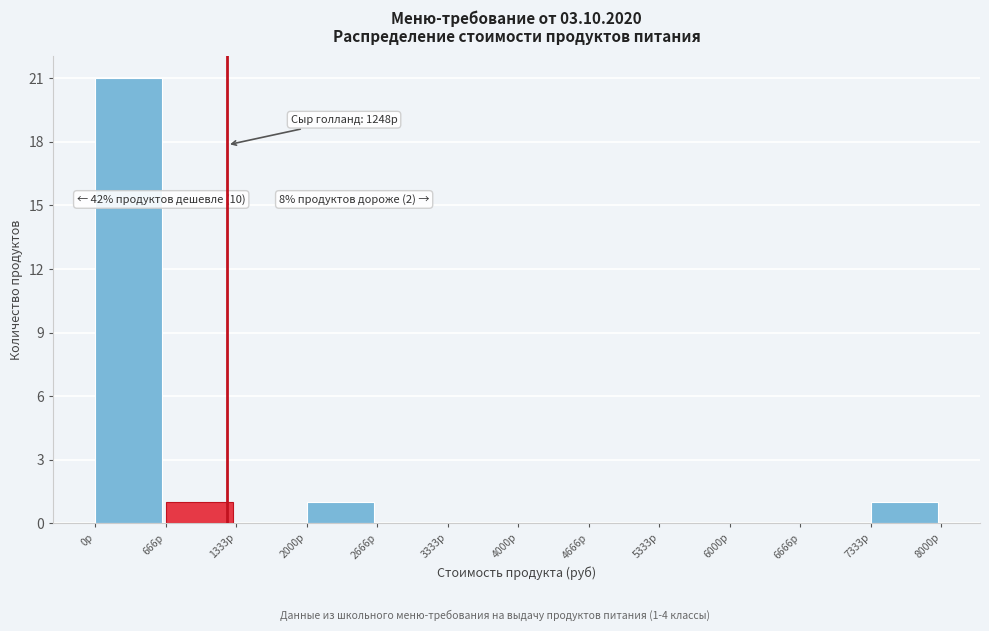

Over which range of the x-axis is the bar tallest?

0 to 700